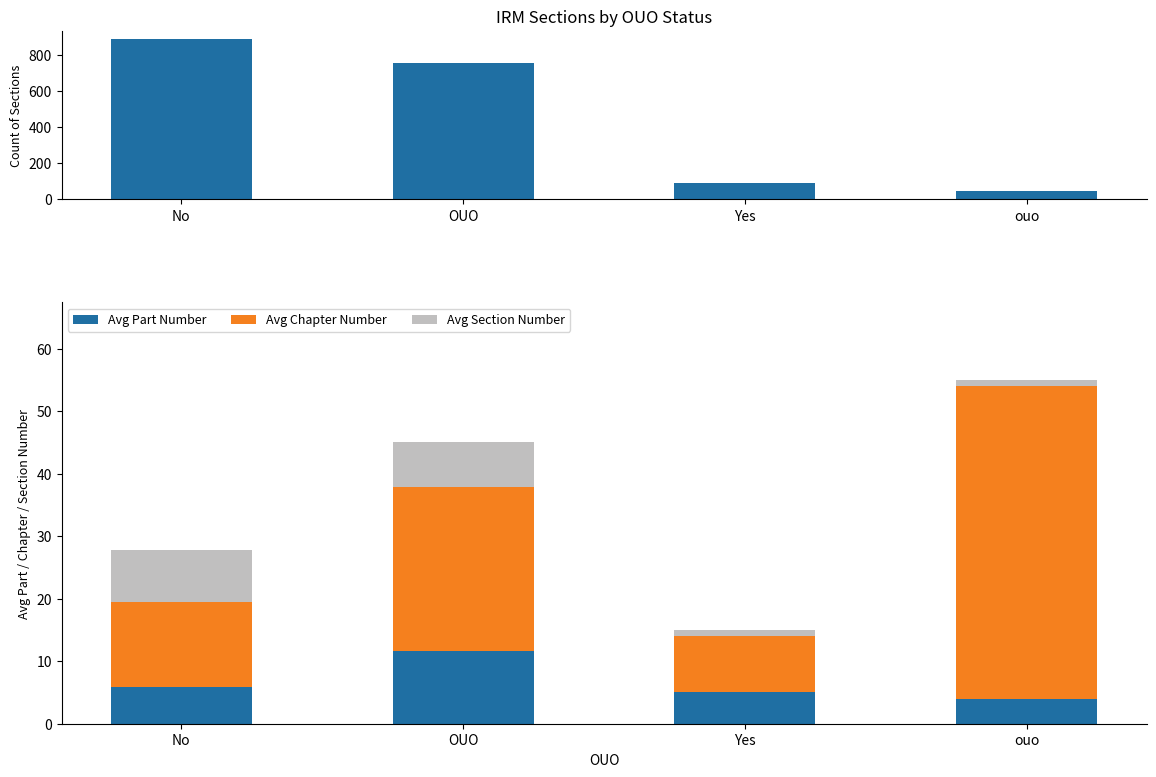

Which category has the lowest value across all series?

Yes